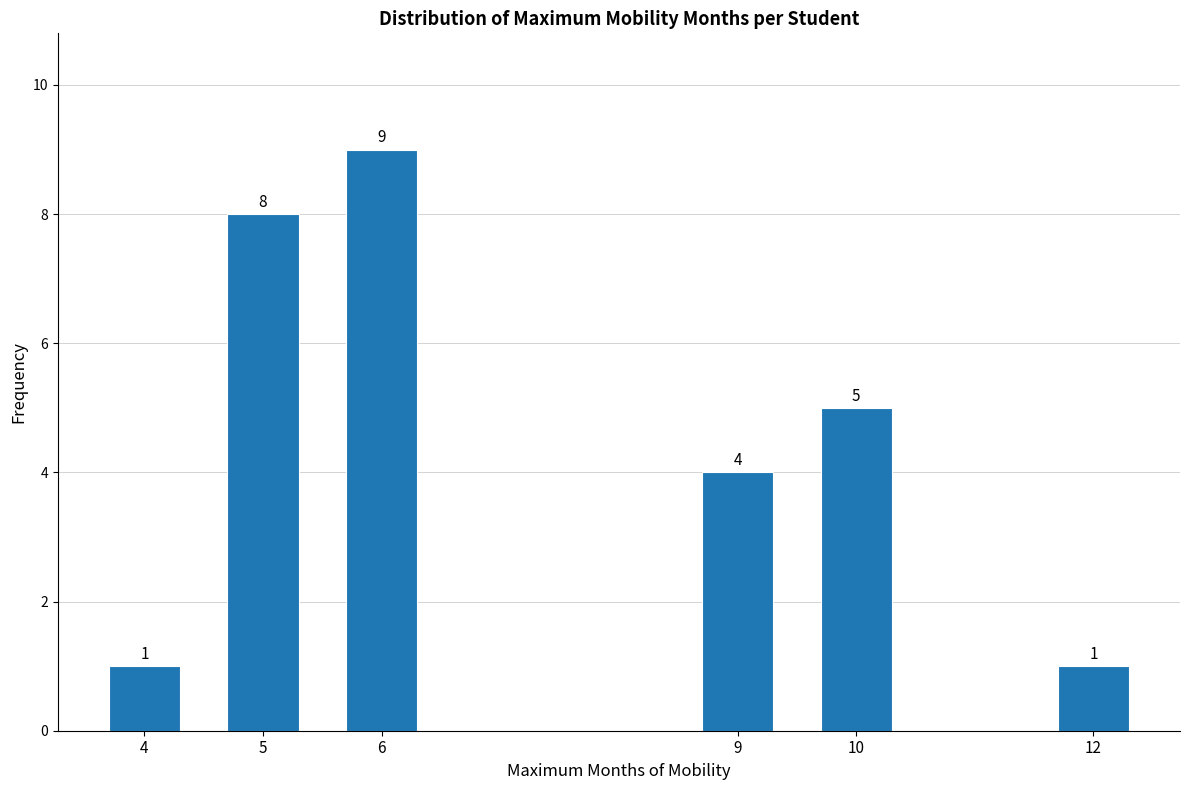

Reading left to right, what are all the values shown in this chart?

1	8	9	4	5	1